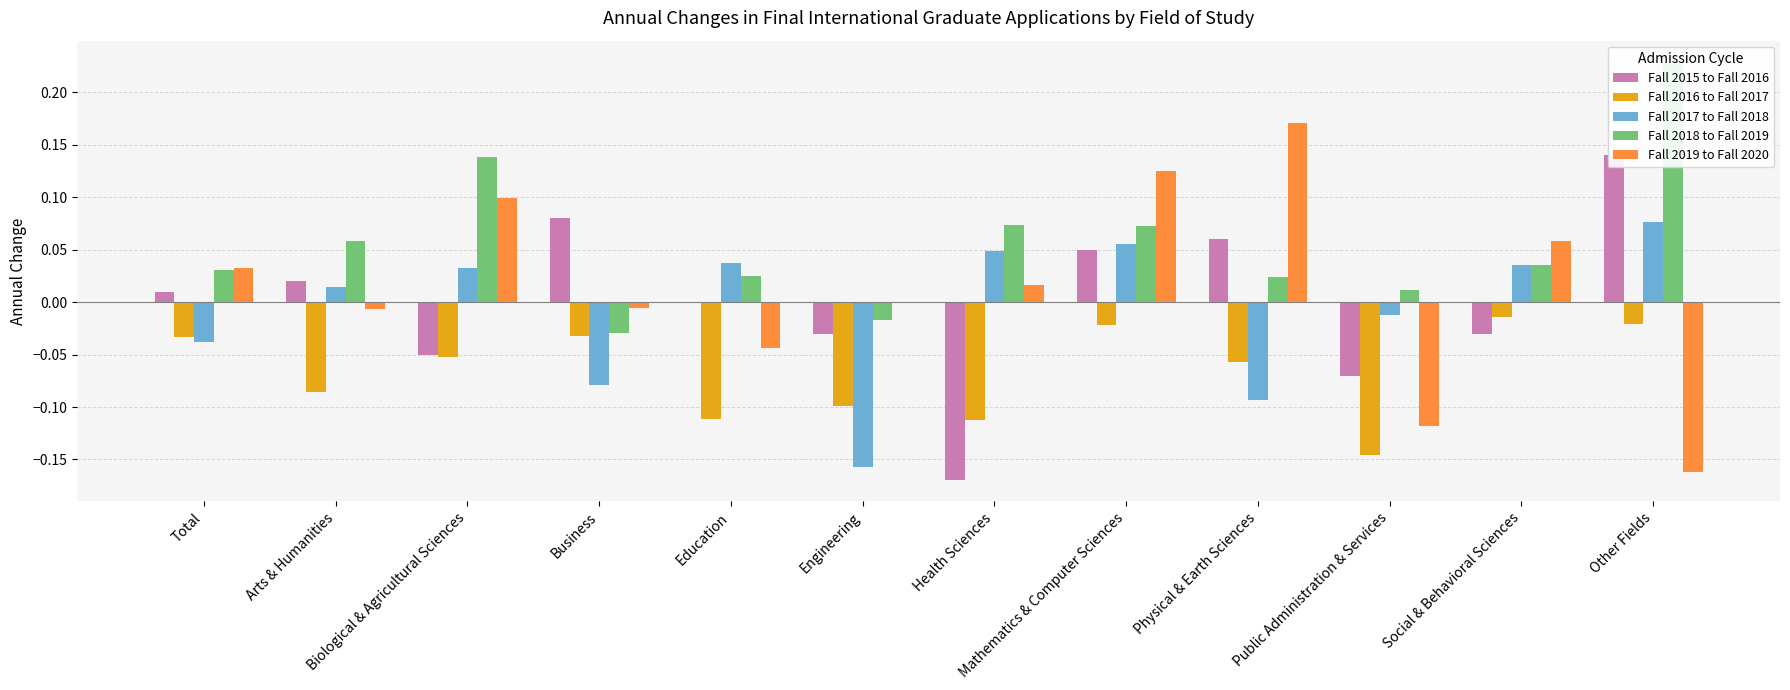

Are the bars horizontal?

No